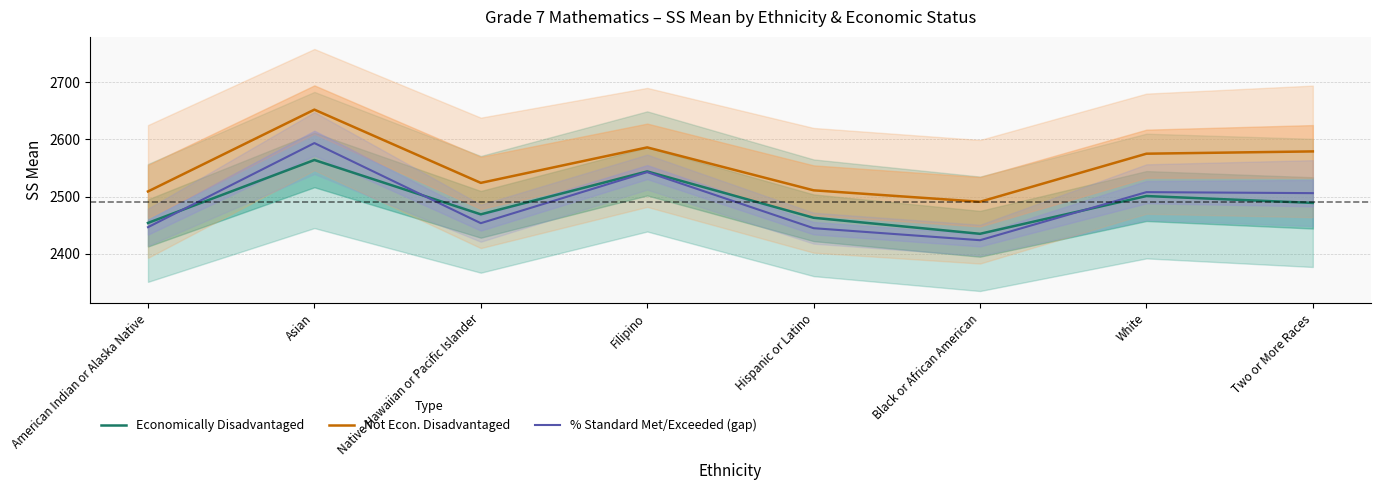

What is the difference between the second highest and minimum values in the Not Econ. Disadvantaged series?

95.0